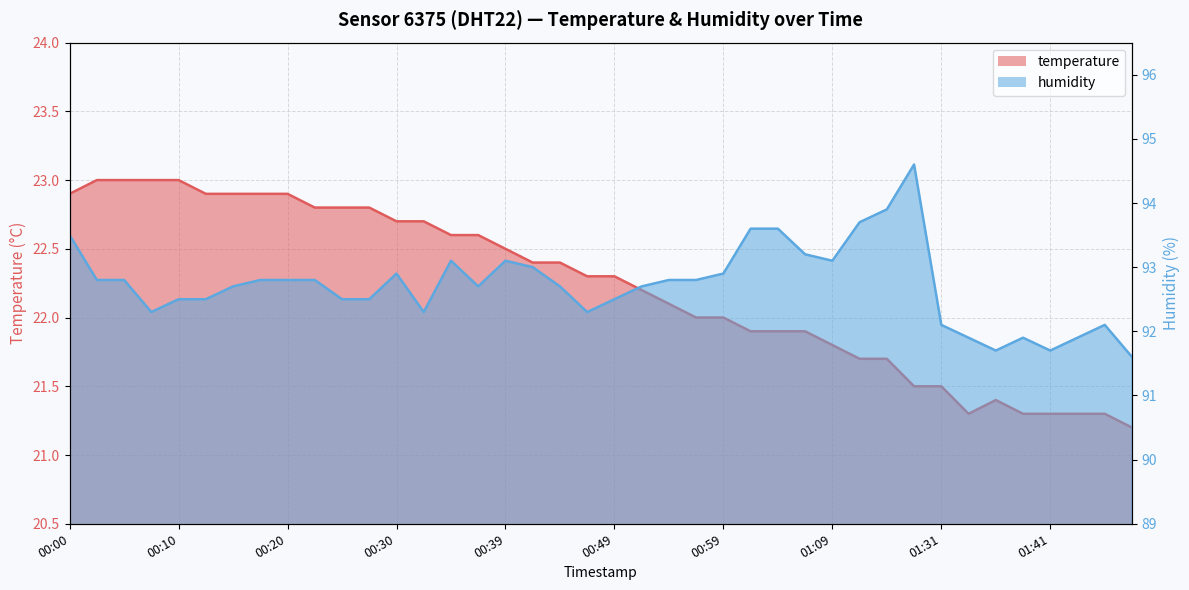

What is the maximum value shown in the chart?

94.6